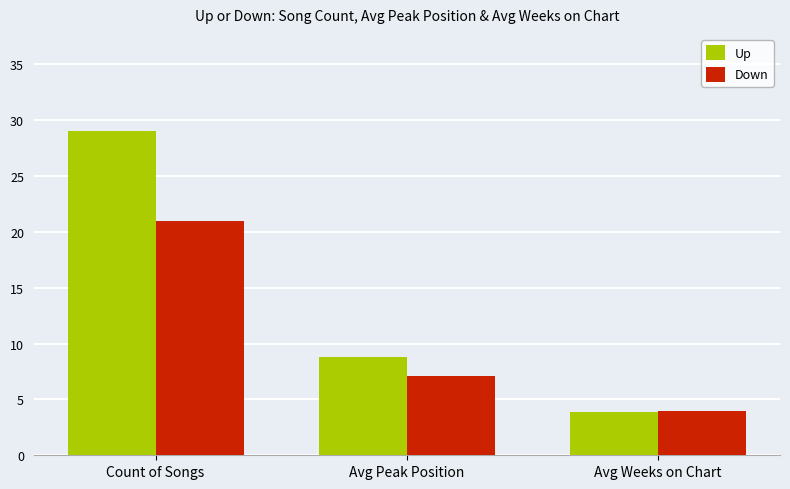

At which category is the sum across all series the highest?

Count of Songs